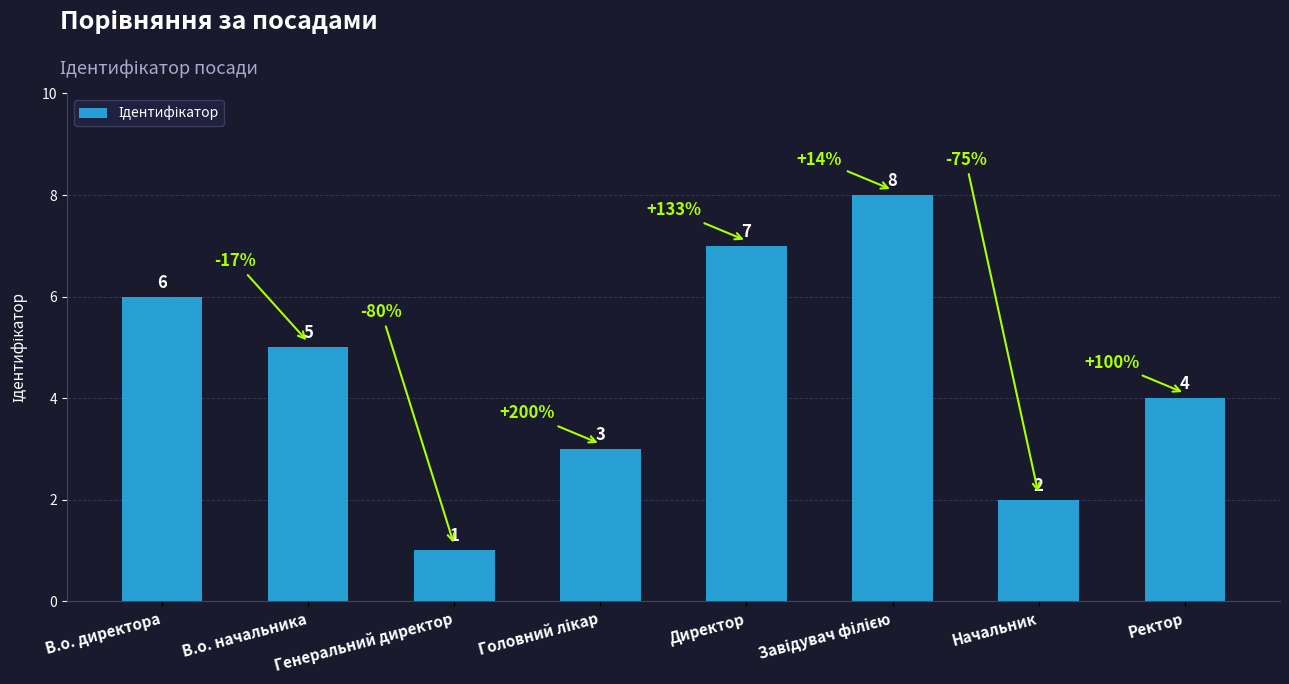

Where does the data first go above 5?

В.о. директора